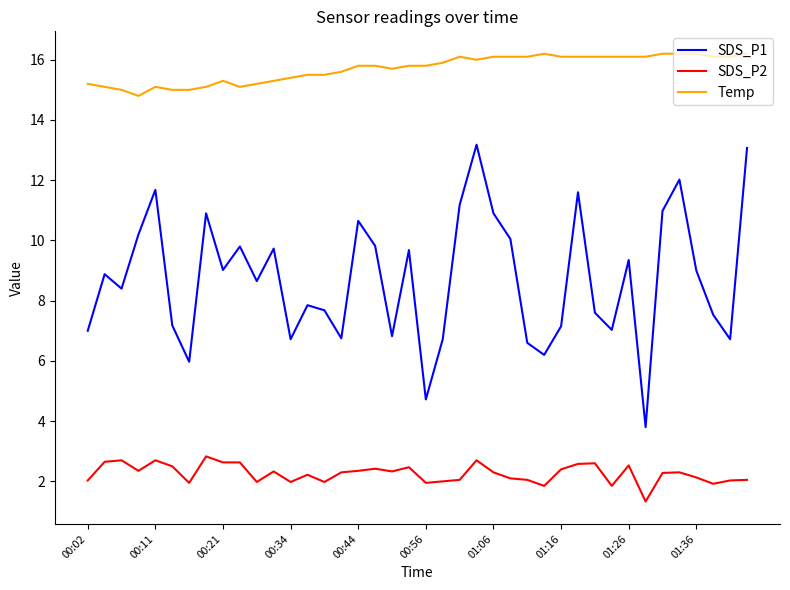

What is the minimum value shown in the chart?

1.3